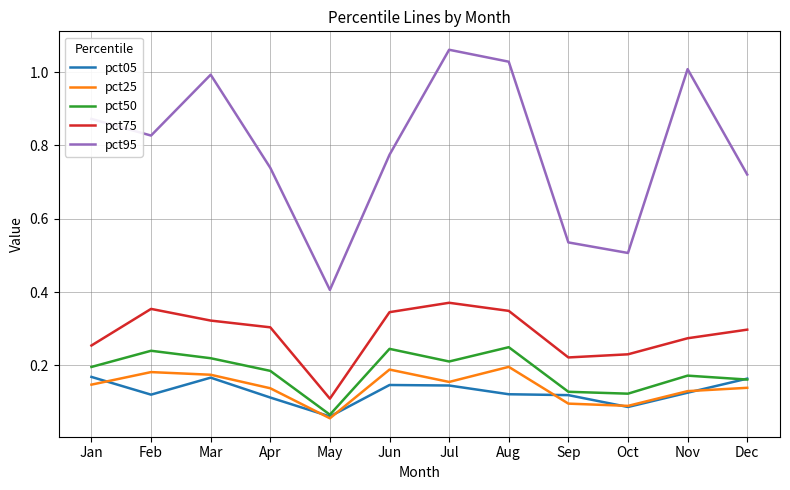

At how many categories does at least one series exceed 0?

12